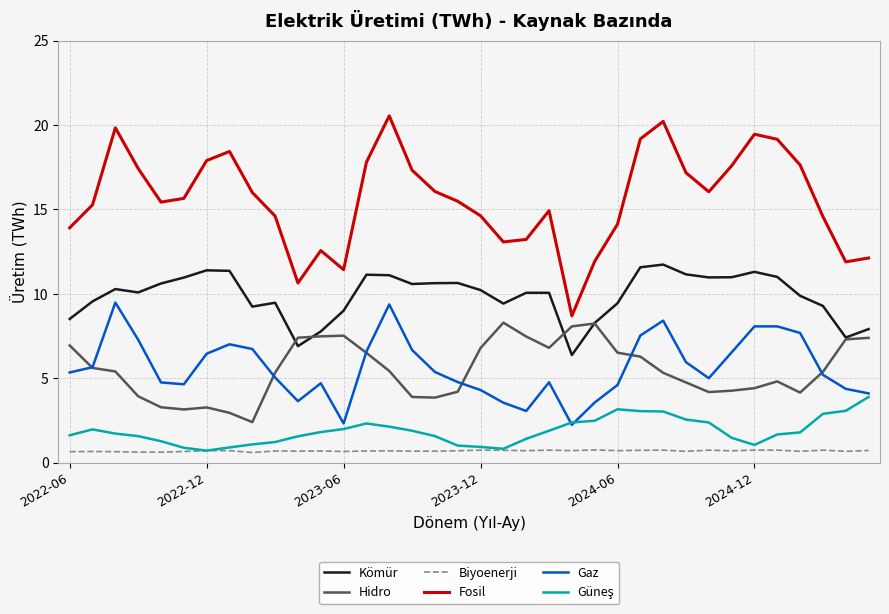

How many lines are shown in the chart?

6